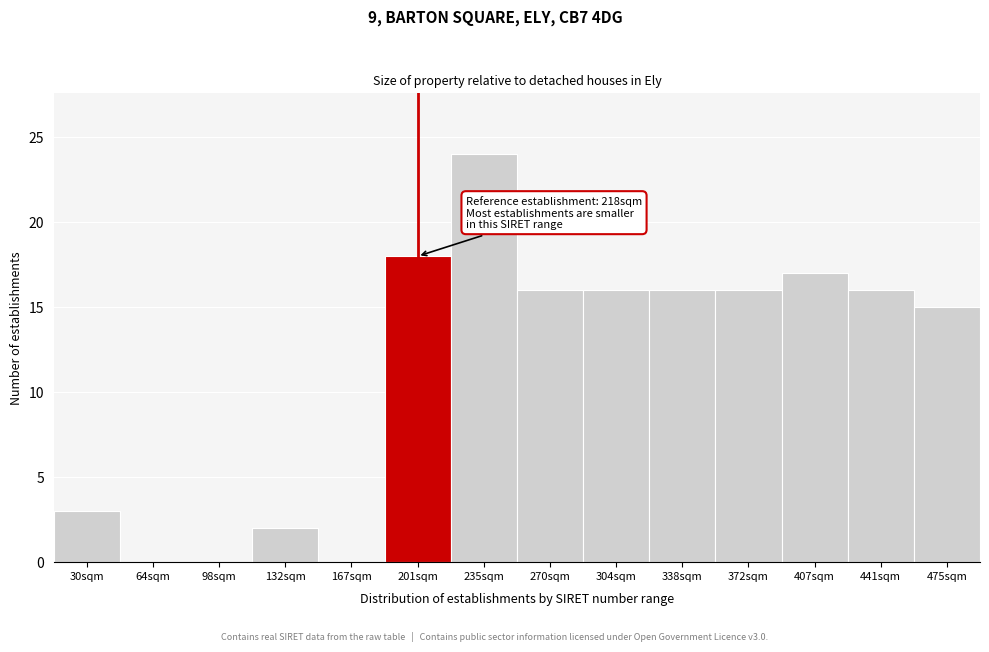

Reading left to right, what are all the values shown in this chart?

30sqm=3	64sqm=0	98sqm=0	132sqm=2	167sqm=0	201sqm=18	235sqm=24	270sqm=16	304sqm=16	338sqm=16	372sqm=16	407sqm=17	441sqm=16	475sqm=15